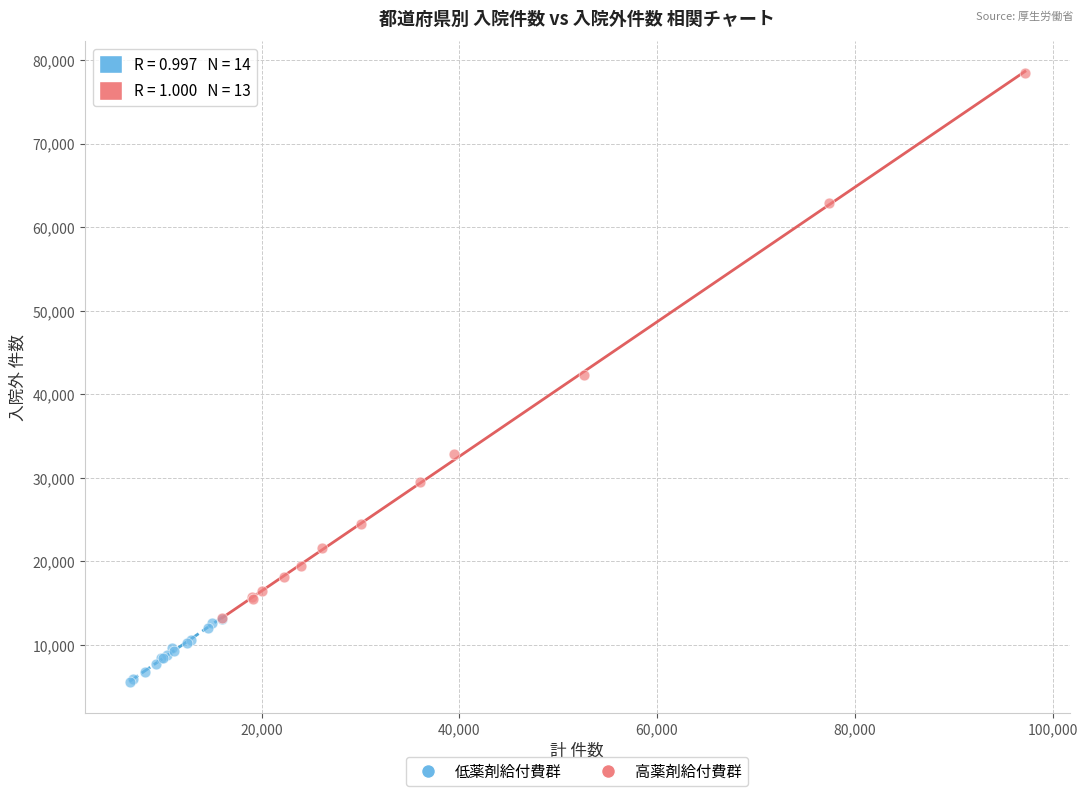

Which series reaches the maximum Y coordinate?

高薬剤給付費群